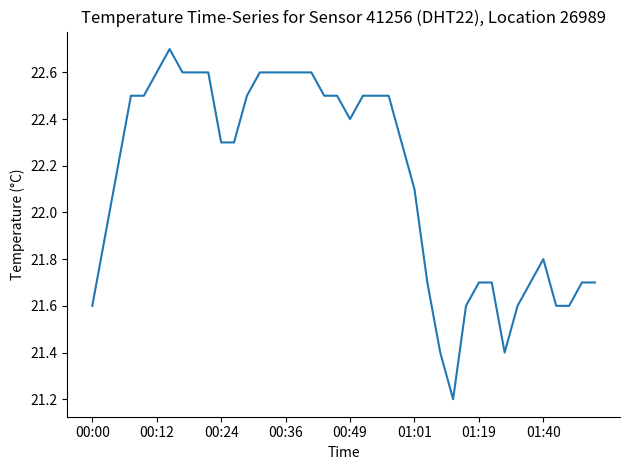

What is the difference between the maximum and minimum values?

1.5